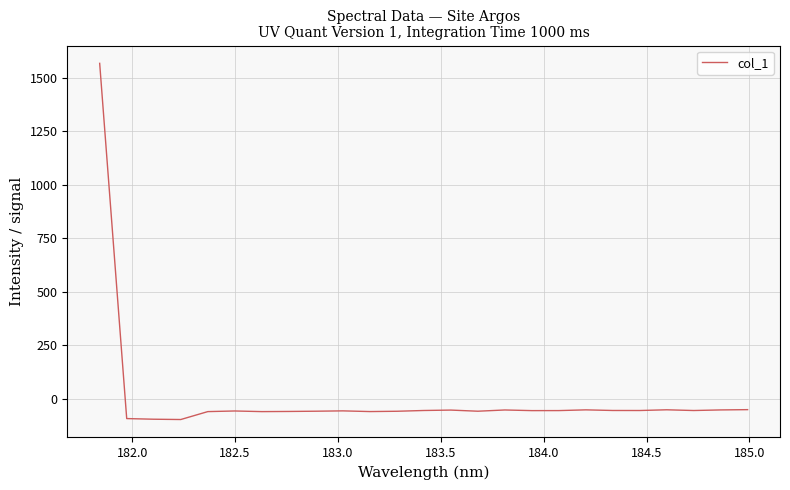

What is the smallest value displayed?

-97.8